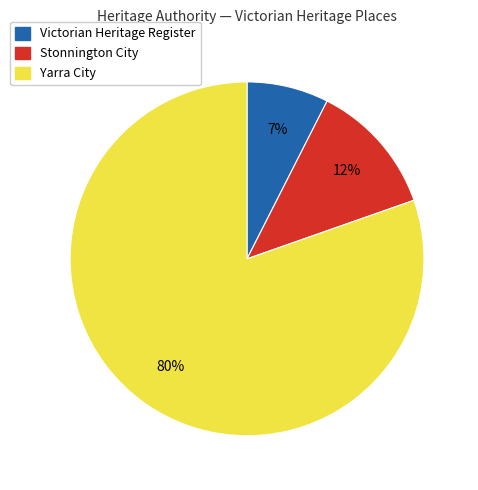

How many segments does this pie chart have?

3